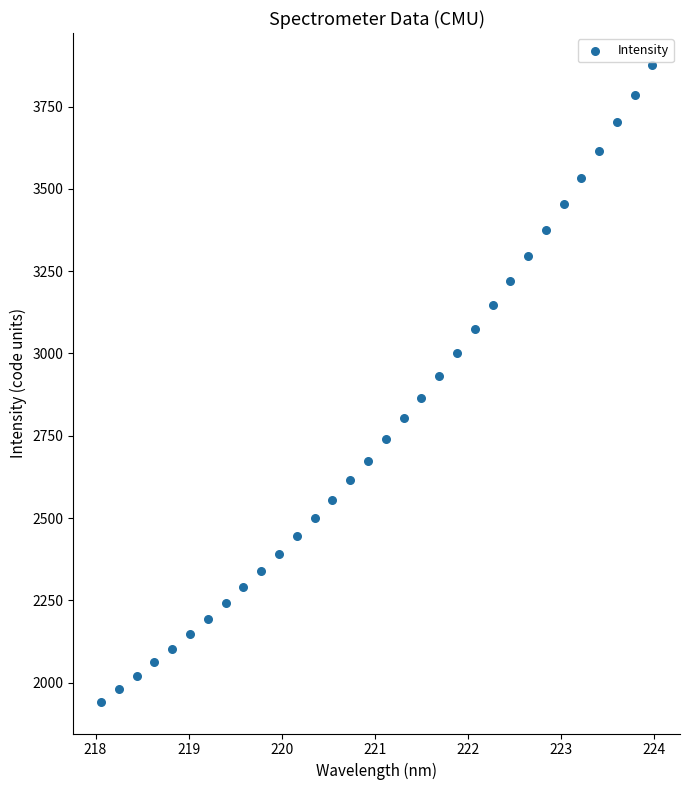

What is the range of Y values (max minus min)?

1934.3